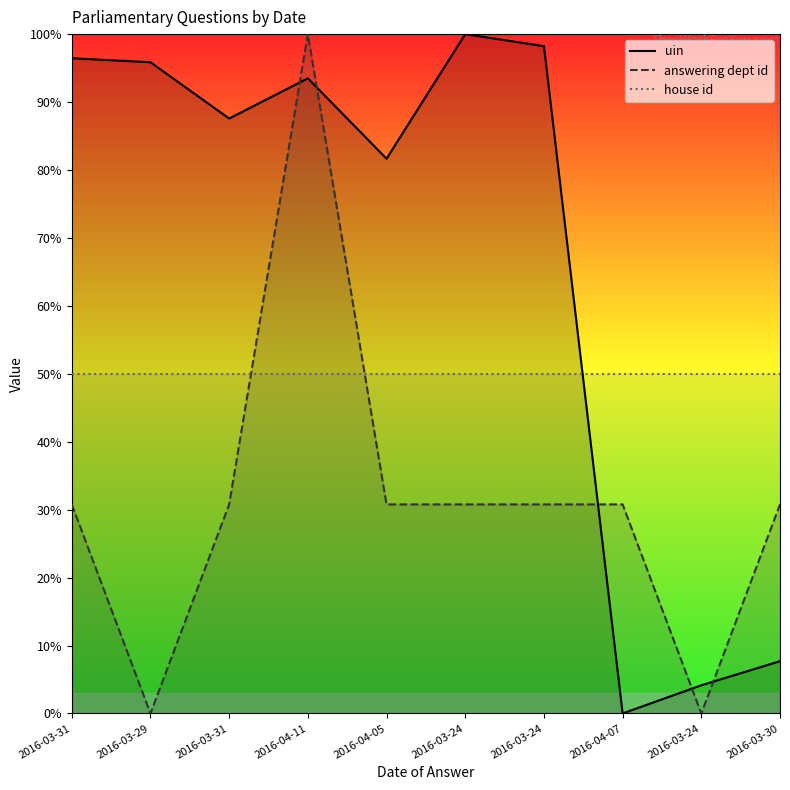

Reading left to right, list all the values displayed in this chart.

uin: 96.4	95.9	87.6	93.5	81.7	100.0	98.2	0.0	4.1	7.7
answering dept id: 30.8	0.0	30.8	100.0	30.8	30.8	30.8	30.8	0.0	30.8
house id: 50.0	50.0	50.0	50.0	50.0	50.0	50.0	50.0	50.0	50.0